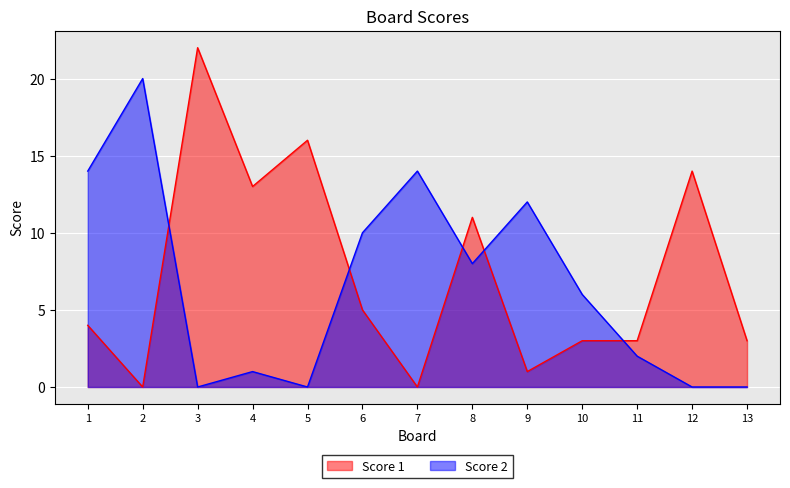

At which label does Score 1 first exceed 4?

3